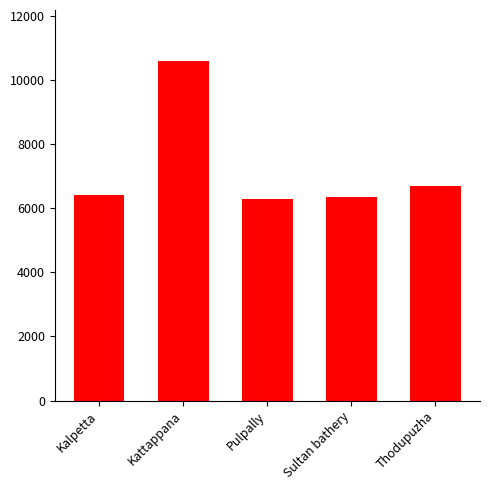

What is the sum of the values at Thodupuzha and Kattappana?

17300